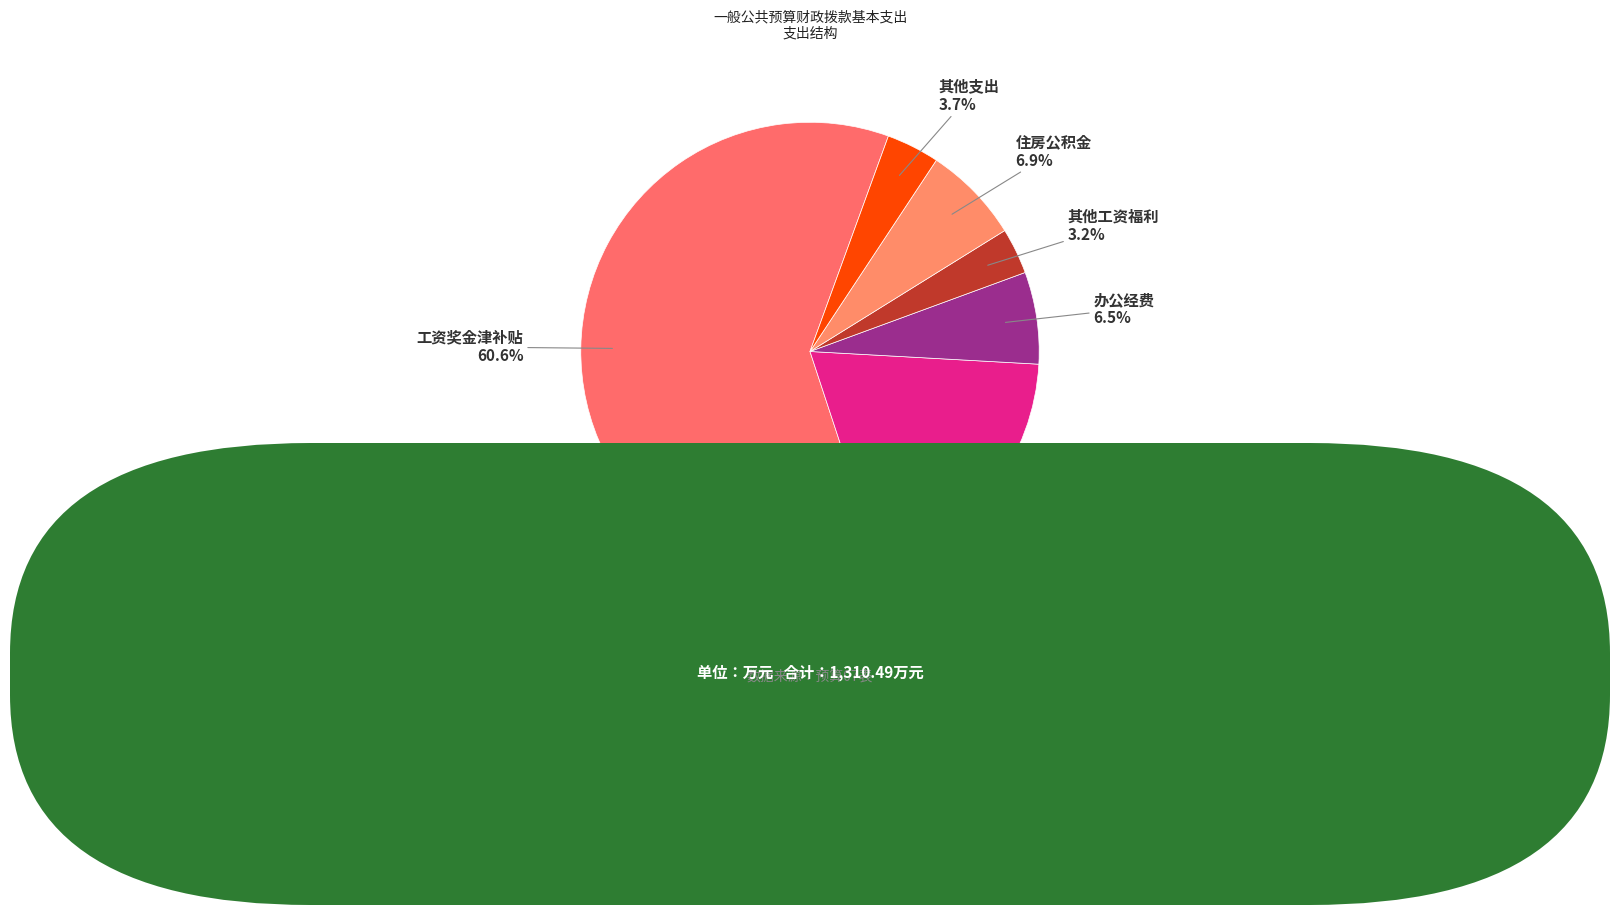

Is there a majority slice in this chart?

Yes